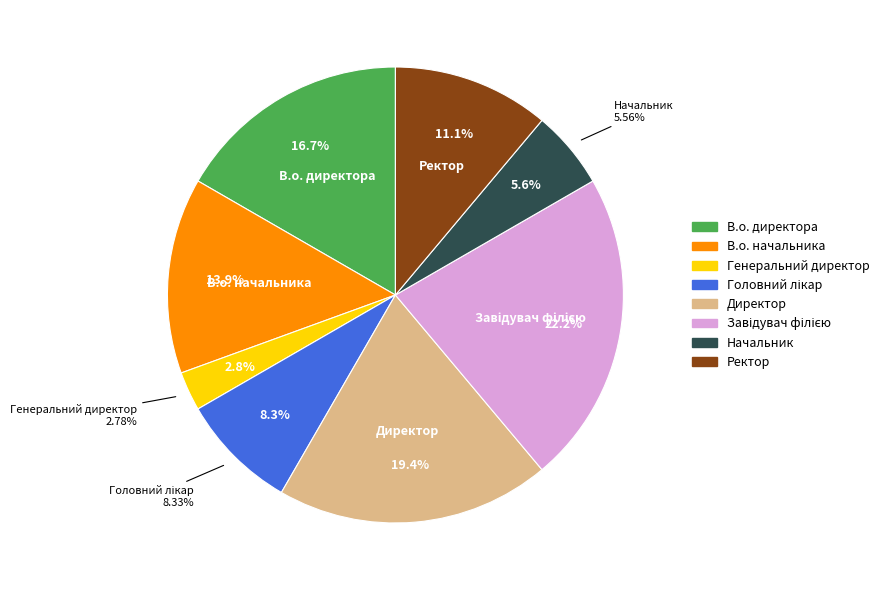

Does Завідувач філією represent more than half of the total?

No